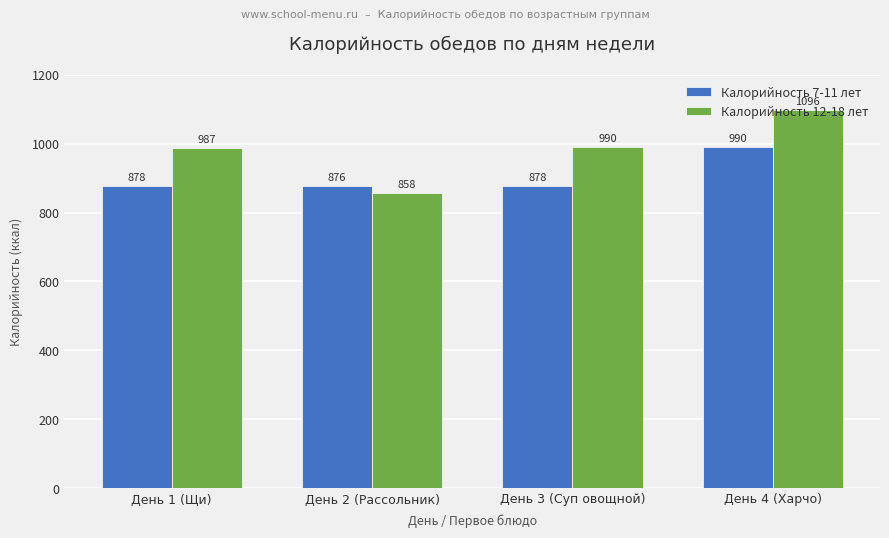

Is the value of Калорийность 12-18 лет at День 4 (Харчо) greater than the value of Калорийность 7-11 лет at День 2 (Рассольник)?

Yes